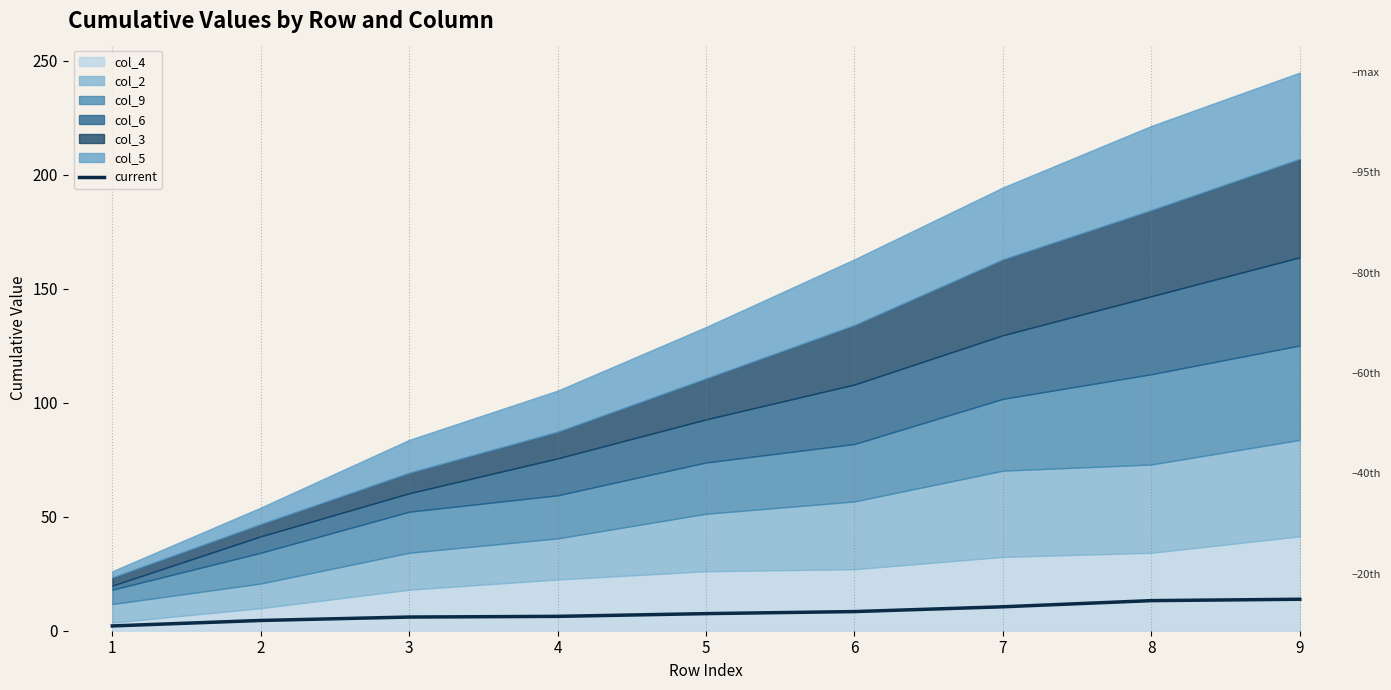

Reading left to right, what are all the values shown in this chart?

2.1	4.5	6.0	6.3	7.5	8.4	10.5	13.2	13.8